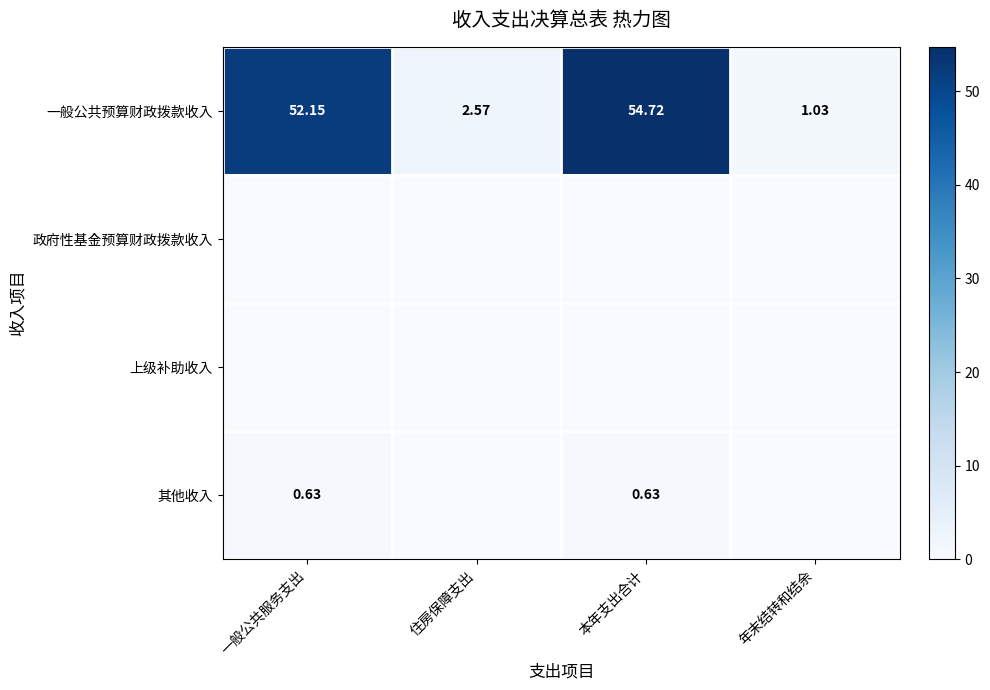

Between 住房保障支出 and 本年支出合计, which is larger?

本年支出合计